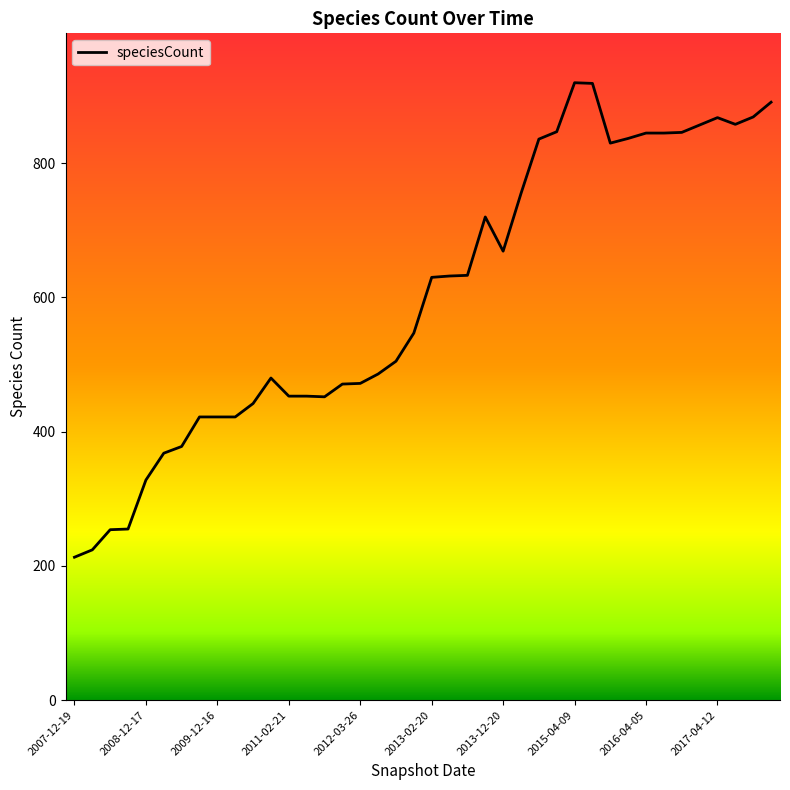

What is the smallest value displayed?

213